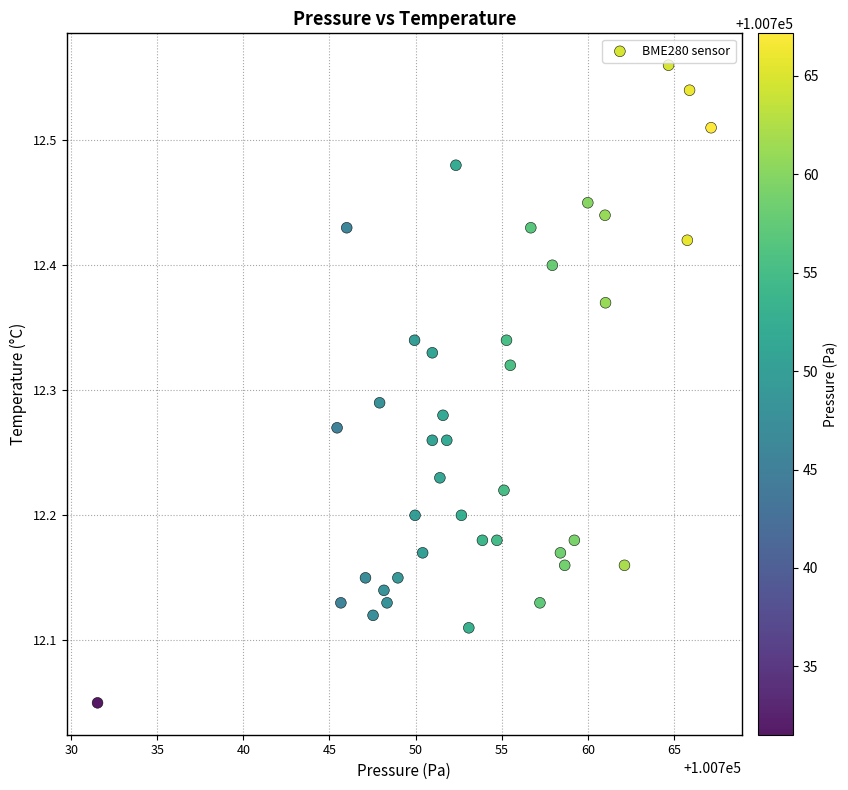

What is the range of Y values (max minus min)?

0.5